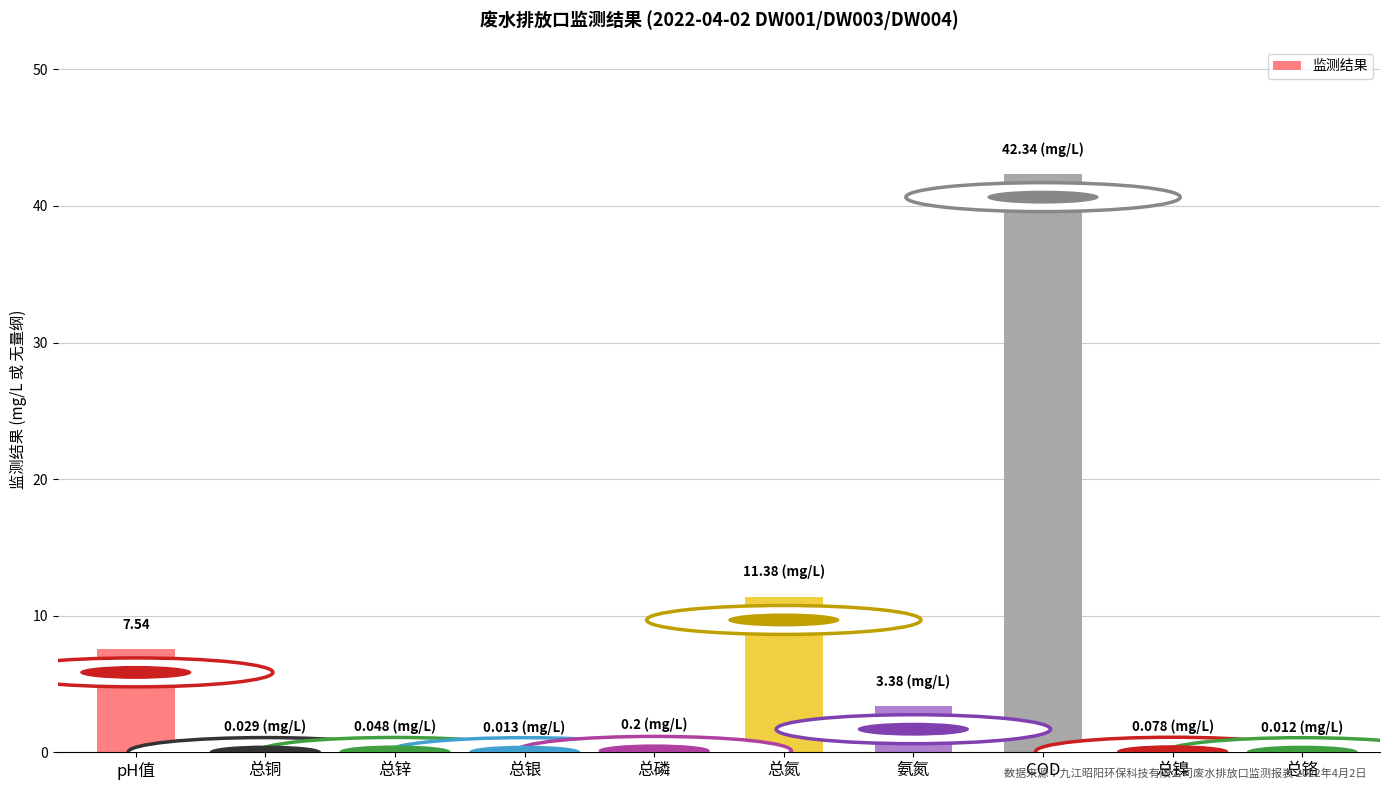

Between 总氮 and COD, which is larger?

COD